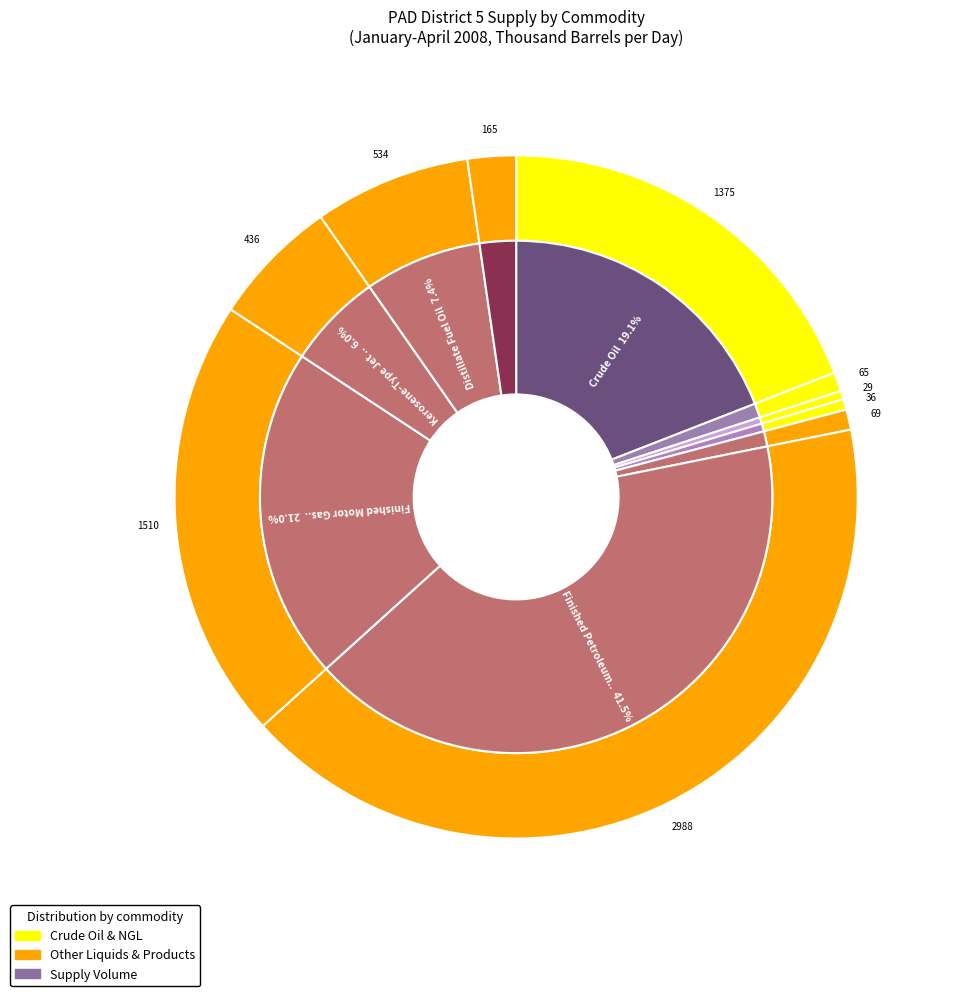

How many slices are in this pie chart?

10